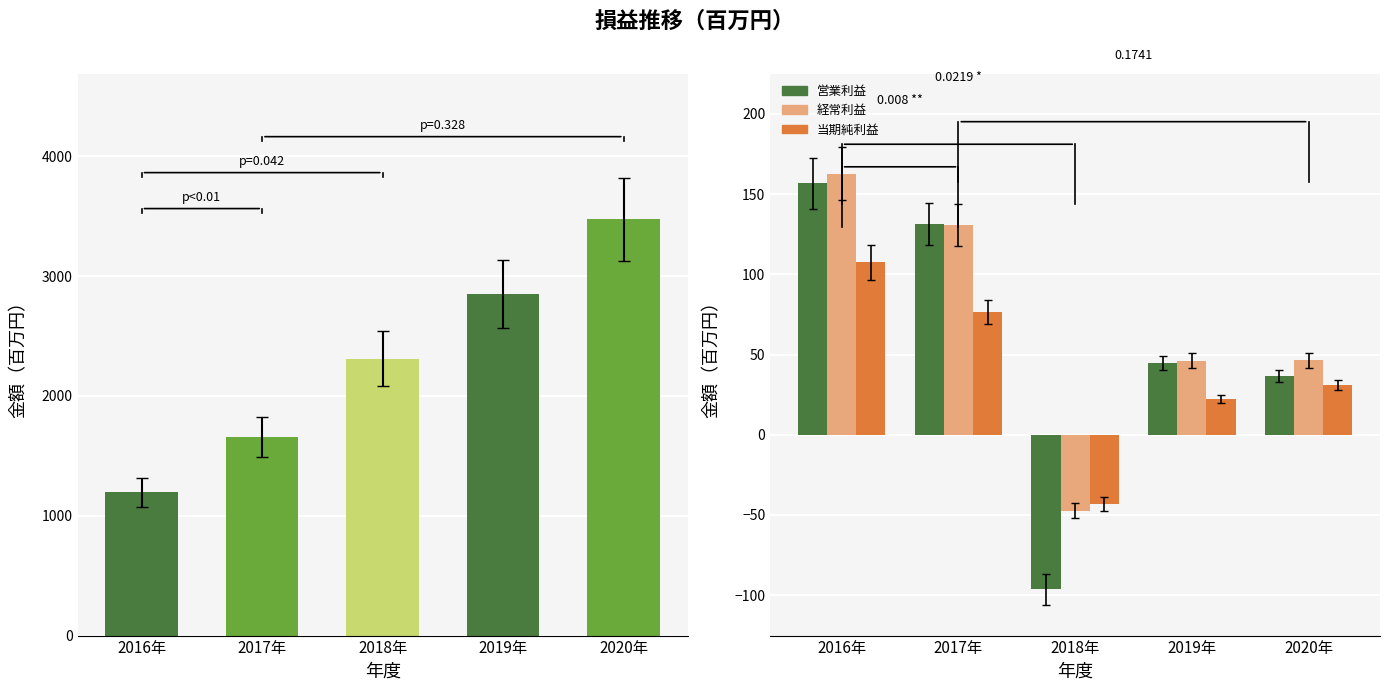

At 2017年, list the series in order from smallest to largest.

当期純利益, 経常利益, 営業利益, 売上高